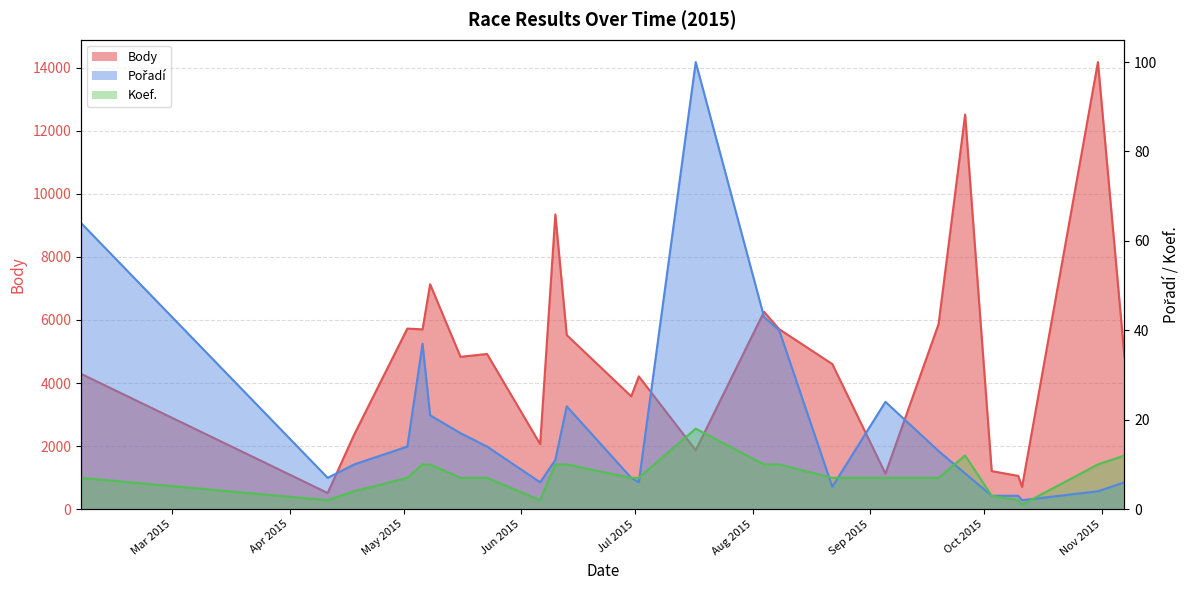

Which category has the lowest value in the Body series?

2015-04-11